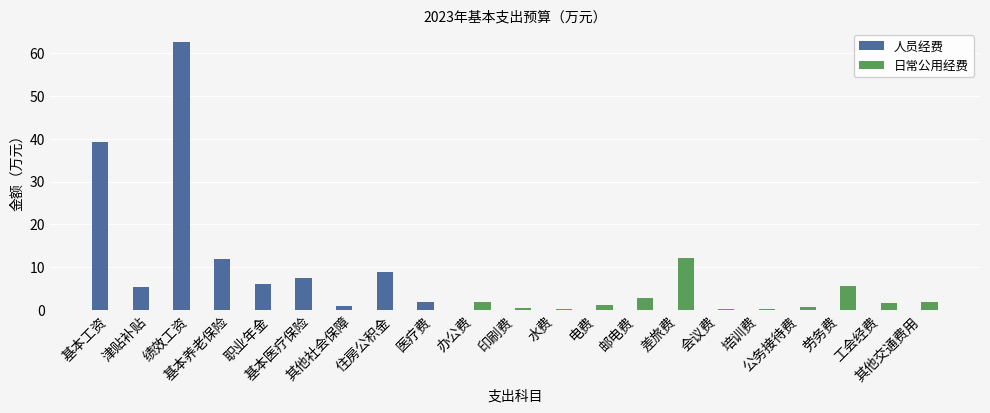

What is the difference between the 日常公用经费 values at 会议费 and 其他交通费用?

1.6